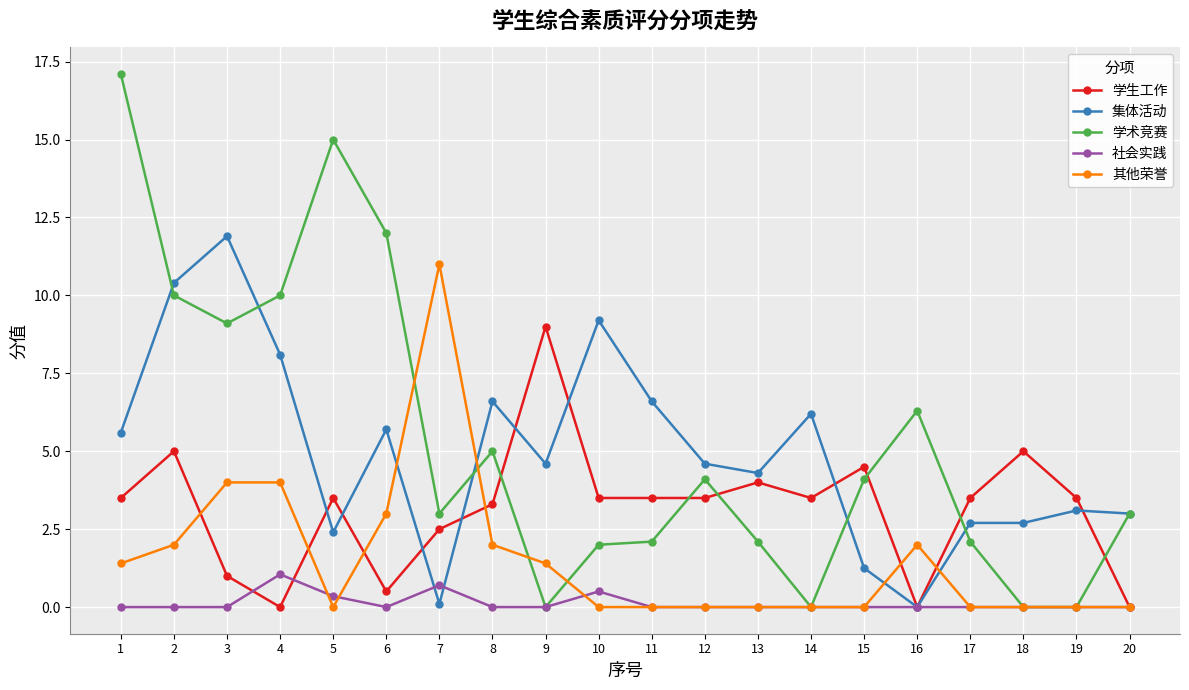

Does the chart have visible grid lines?

Yes